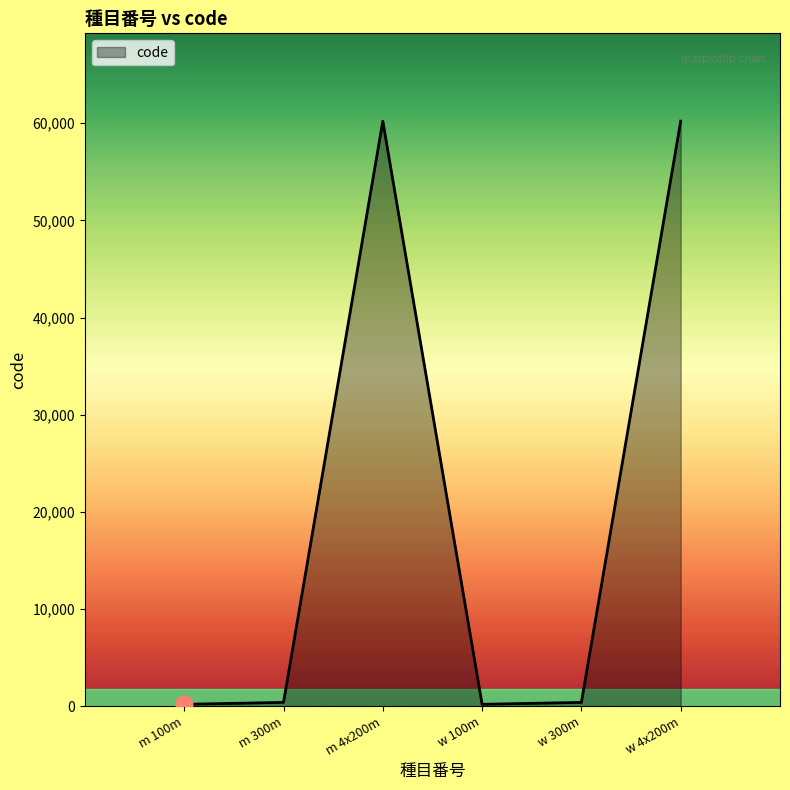

What is the maximum value shown in the chart?

60220